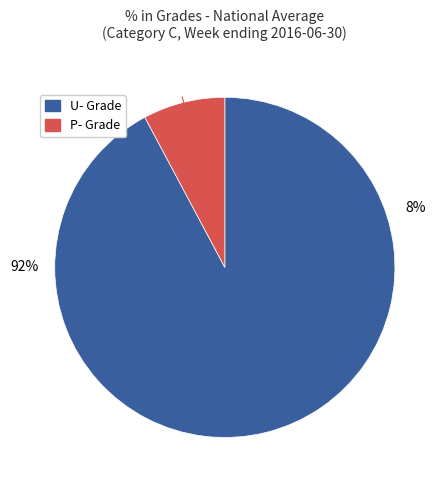

Rank the categories by value from lowest to highest.

P-, U-